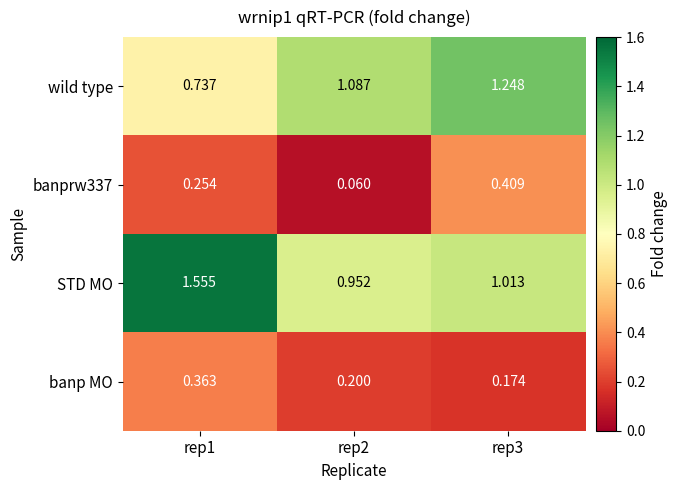

At rep1, list the series in order from smallest to largest.

banprw337, banp MO, wild type, STD MO